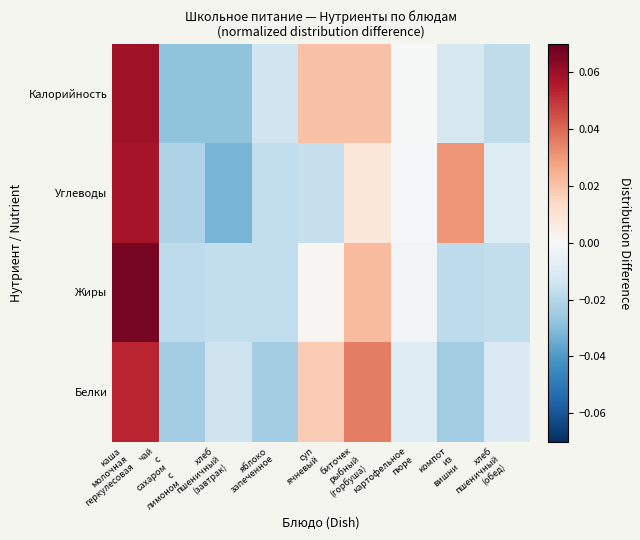

Count the number of data series in this chart.

4